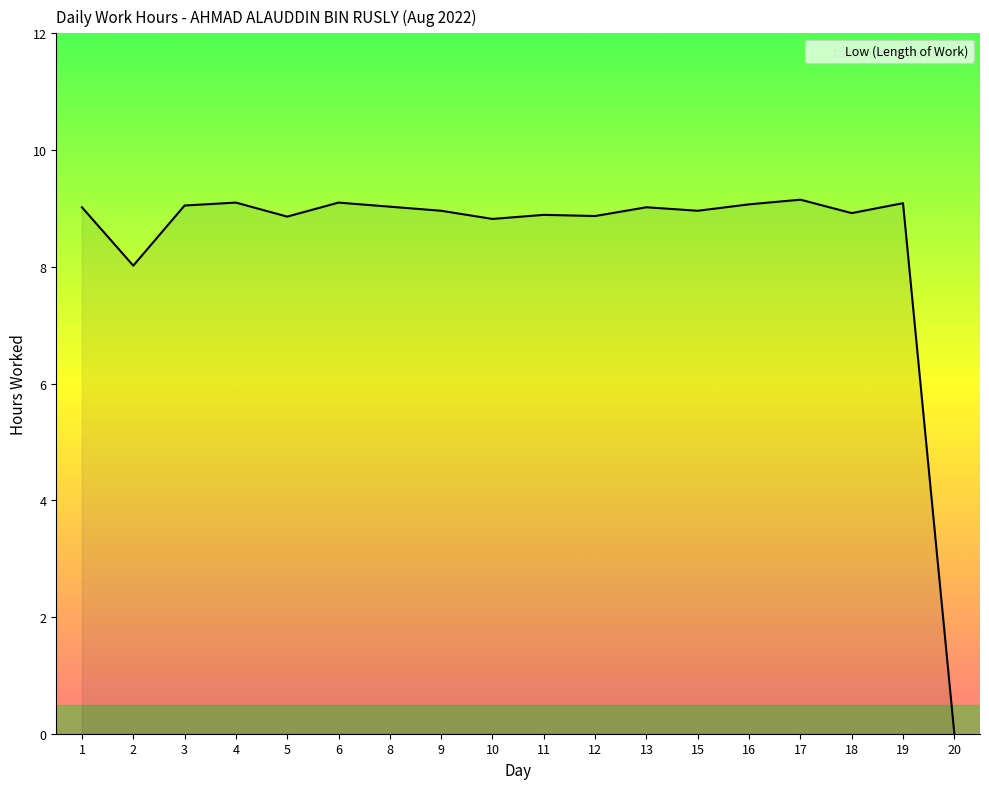

The chart shows a value of 9.2 at 17. True or false?

True